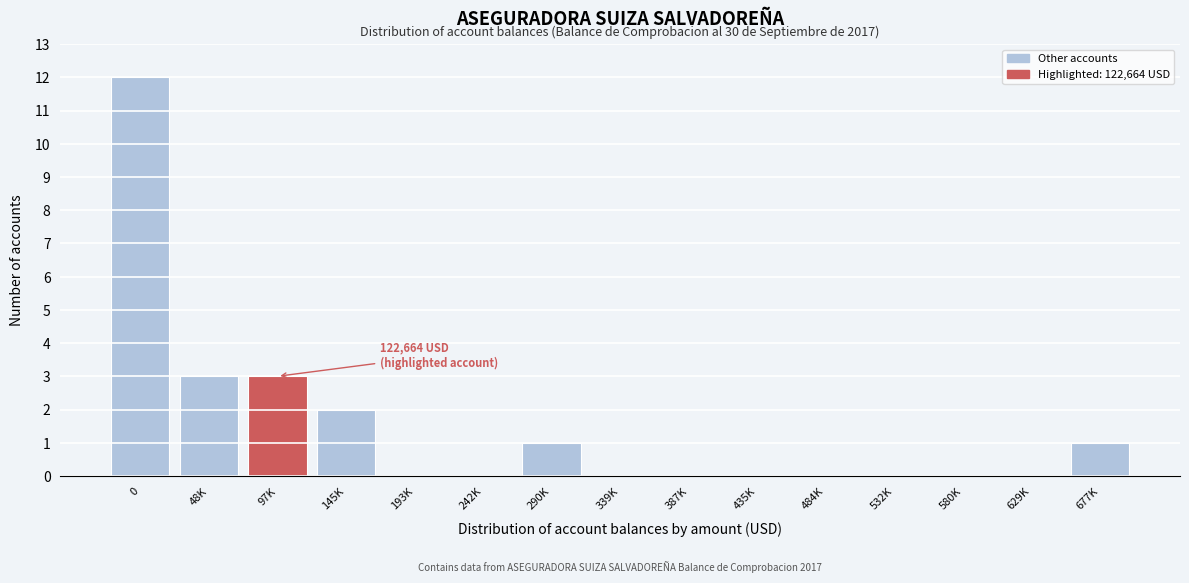

Reading left to right, extract all data points from this chart.

0=12	48K=3	97K=3	145K=2	193K=0	242K=0	290K=1	339K=0	387K=0	435K=0	484K=0	532K=0	580K=0	629K=0	677K=1